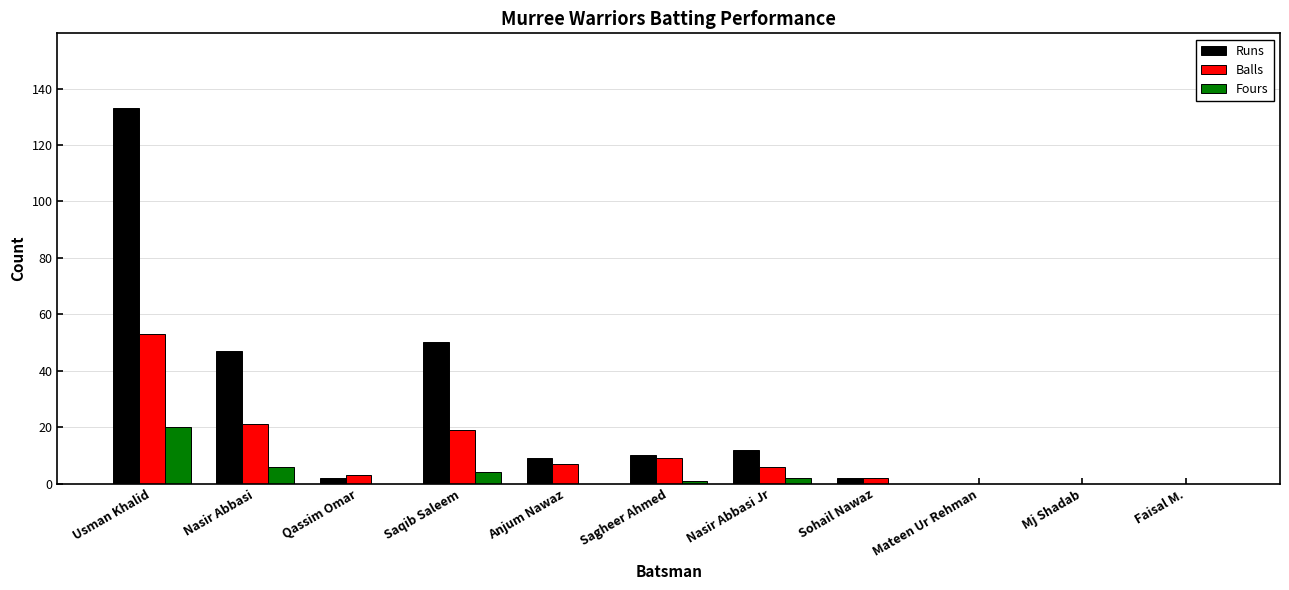

Which category has the highest value across all series?

Usman Khalid